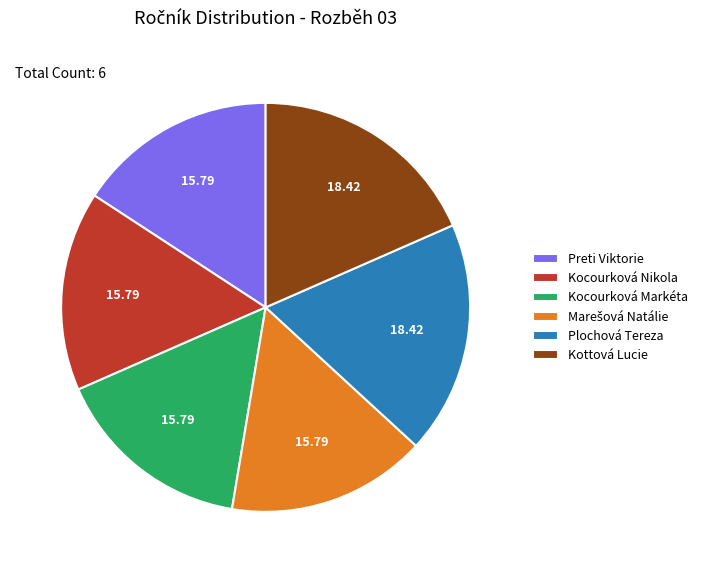

How many segments does this pie chart have?

6